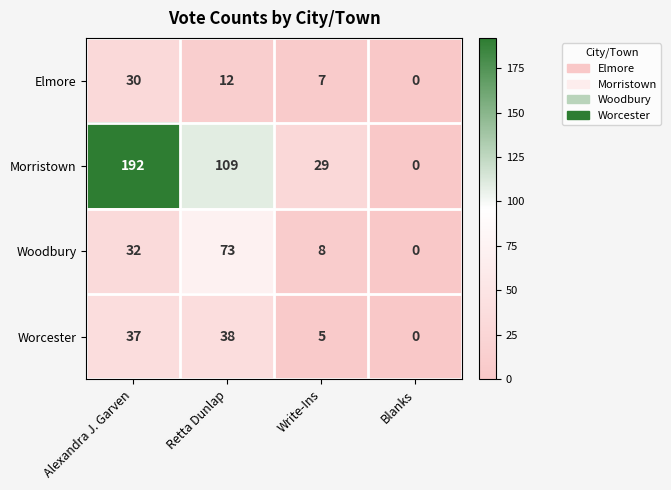

Between Retta Dunlap and Blanks, which series saw the biggest shift?

Morristown